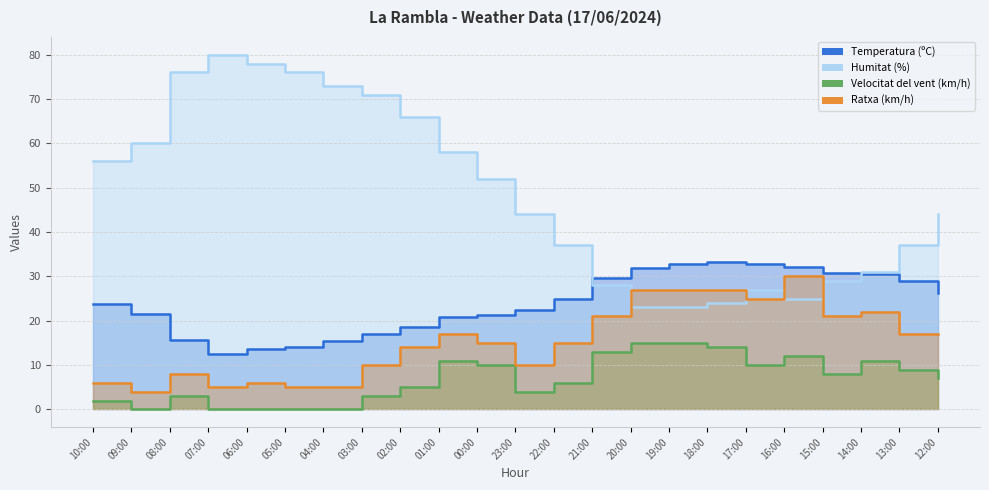

True or false: Ratxa (km/h) and Velocitat del vent (km/h) cross at least once.

False